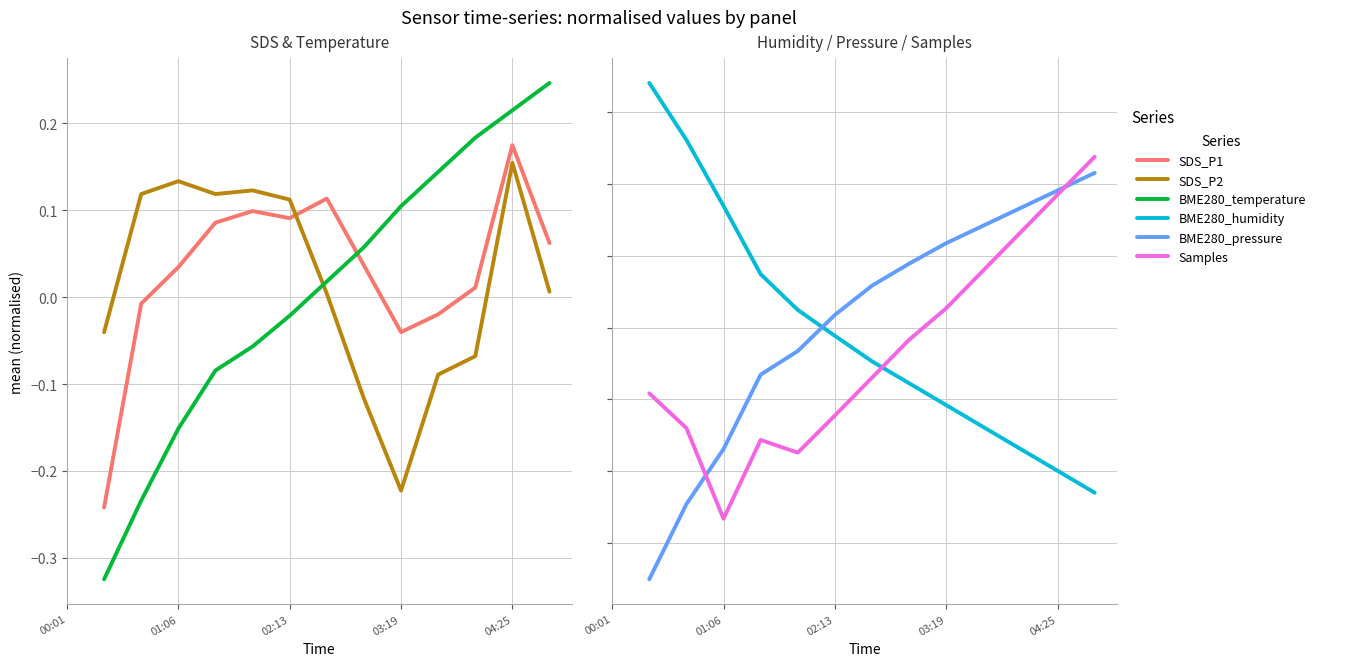

In SDS_P1, how many points are lower than both neighbors (excluding endpoints)?

2